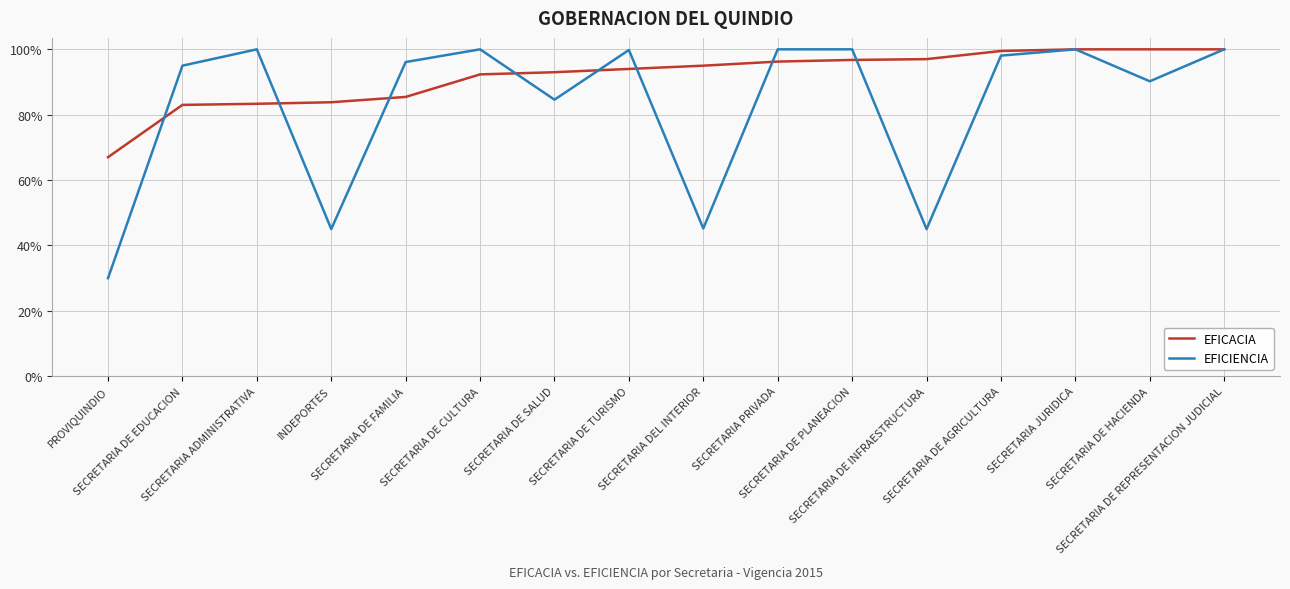

The value of EFICIENCIA at SECRETARIA DE TURISMO is 0.5. True or false?

False